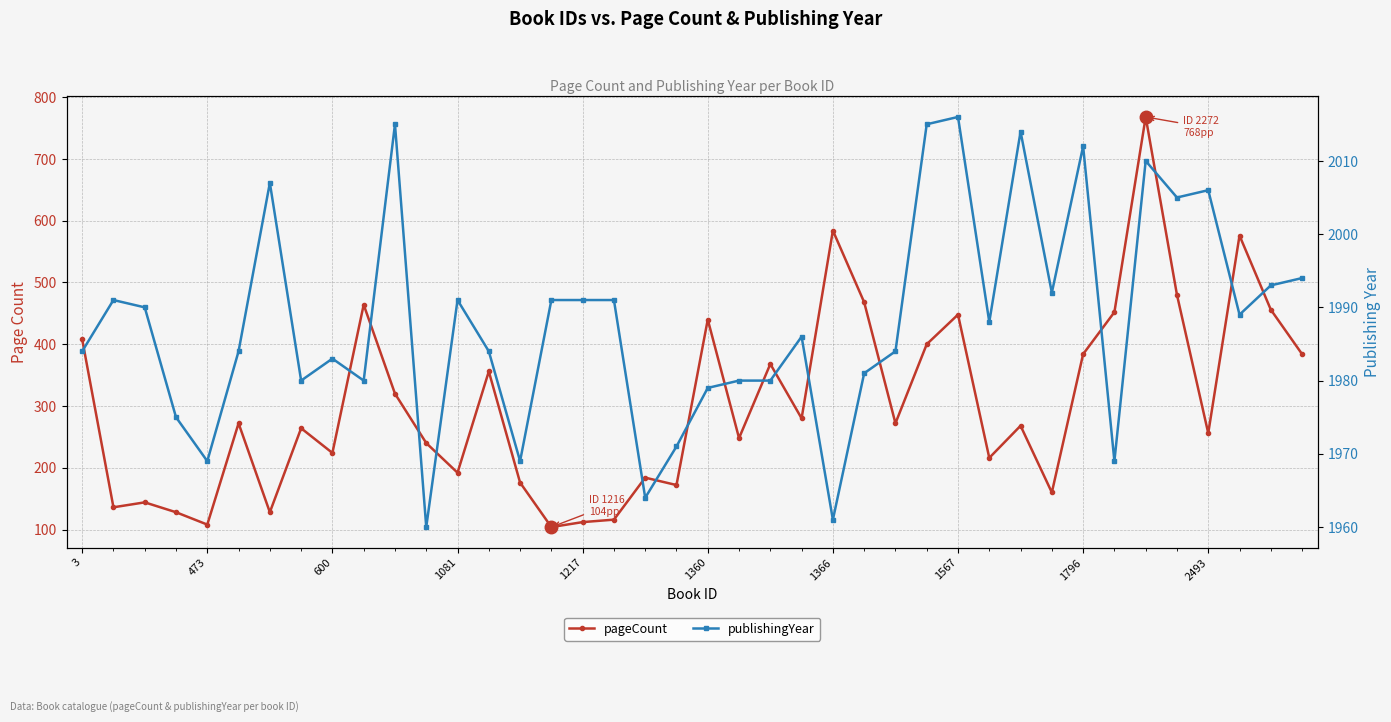

What is the value of the publishingYear point at the 24th from the left?

1986